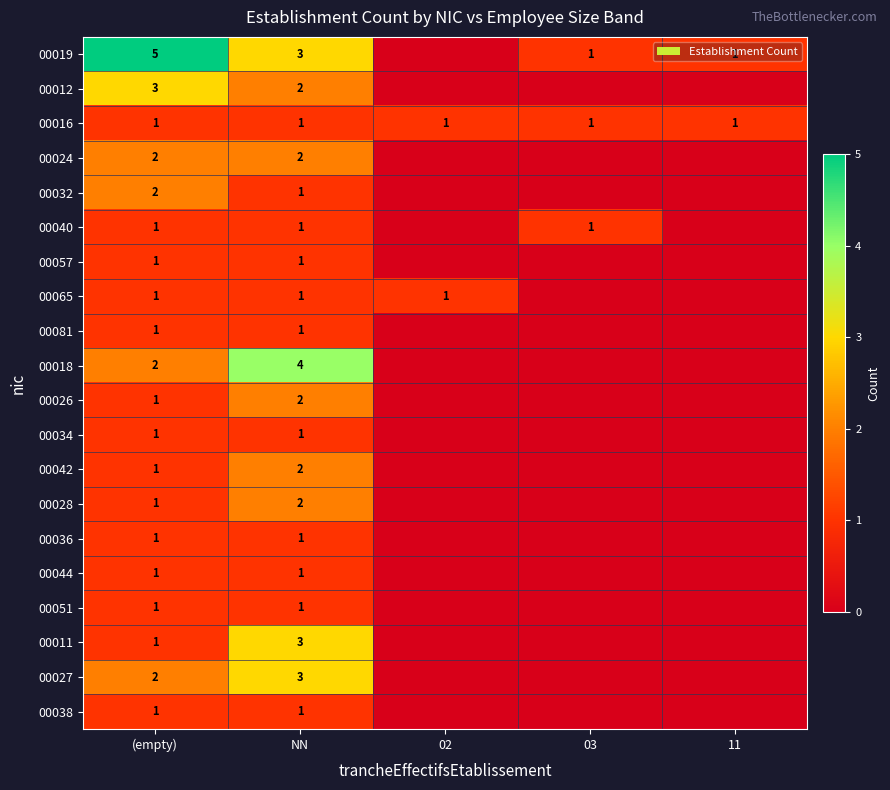

True or false: 00027 has a value of 1 at (empty).

False